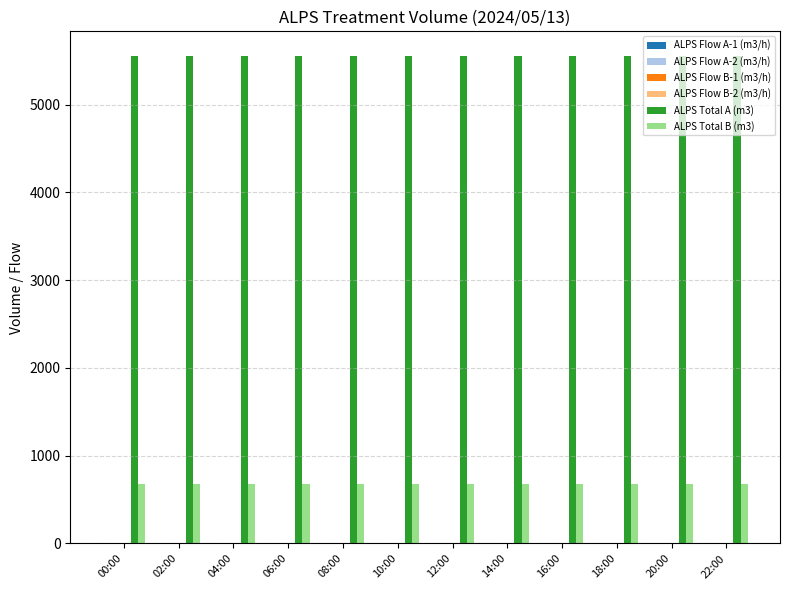

What is the average value of the ALPS Total B (m3) series?

676